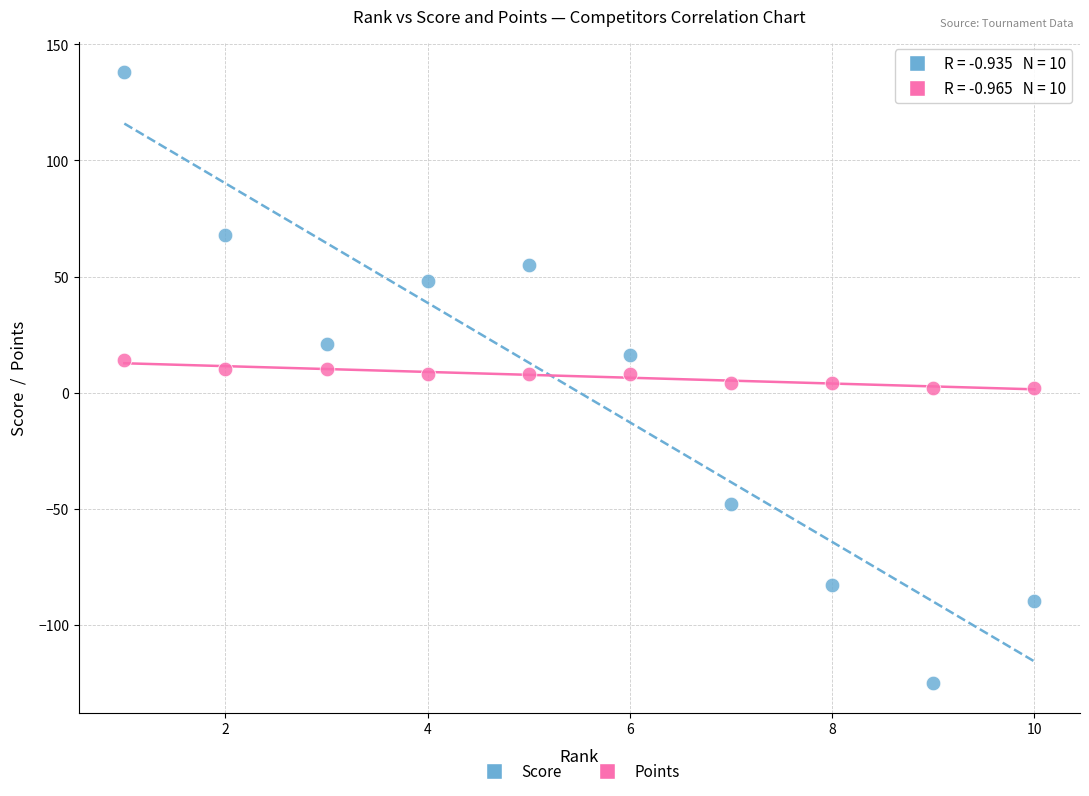

Which series contains the lowest Y value?

Score